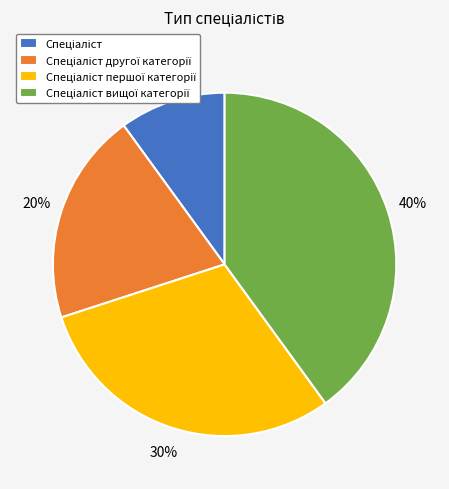

To the nearest percent, what is the difference between the largest and smallest slice percentages?

30%